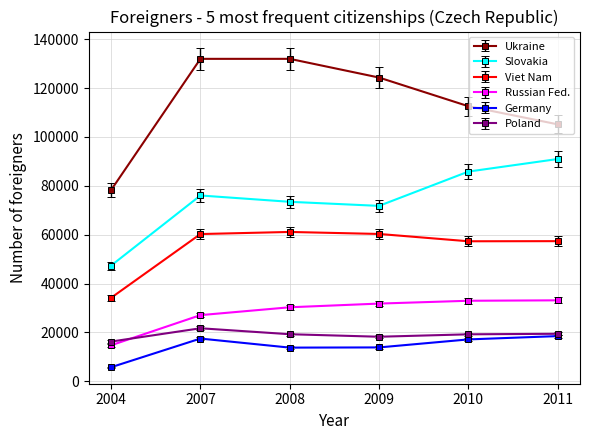

What is the smallest value displayed?

5772